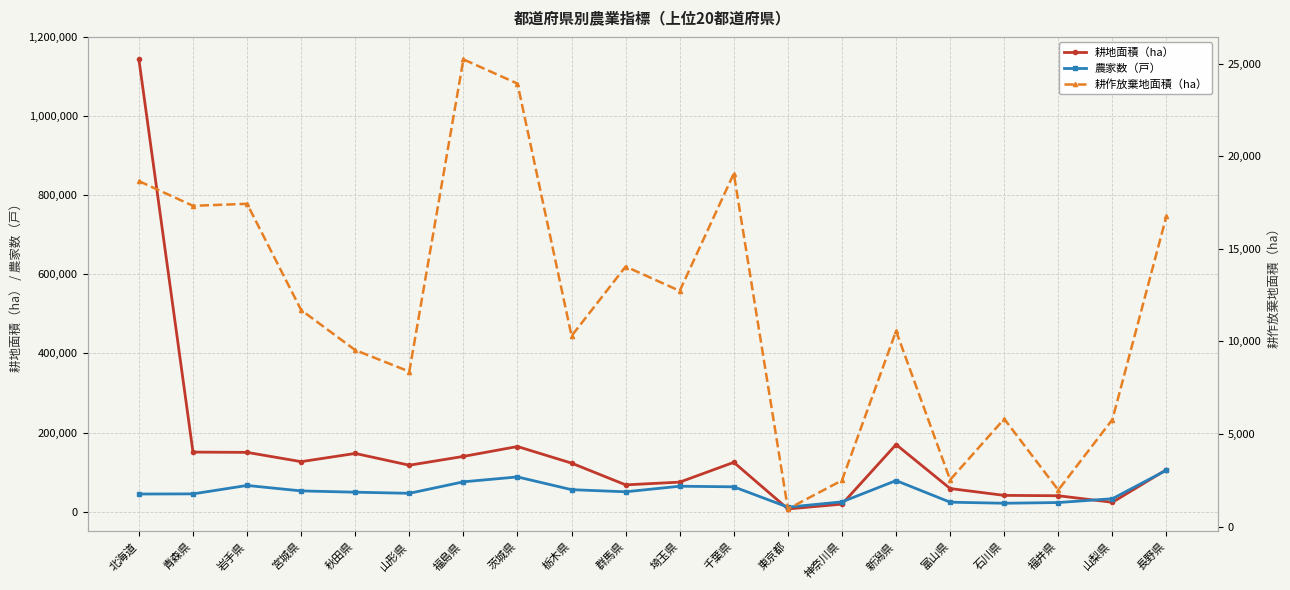

Reading right to left, list all the values displayed in this chart.

耕地面積（ha）: 長野県=106100	山梨県=23500	福井県=40100	石川県=41000	富山県=58300	新潟県=169600	神奈川県=18800	東京都=6720	千葉県=124600	埼玉県=74500	群馬県=67600	栃木県=122600	茨城県=164600	福島県=139600	山形県=117300	秋田県=147100	宮城県=126300	岩手県=149800	青森県=150500	北海道=1144000
農家数（戸）: 長野県=104759	山梨県=32543	福井県=22872	石川県=21087	富山県=23798	新潟県=78453	神奈川県=24552	東京都=11222	千葉県=62636	埼玉県=64178	群馬県=50084	栃木県=55446	茨城県=87678	福島県=75338	山形県=46224	秋田県=49048	宮城県=52350	岩手県=66099	青森県=44781	北海道=44433
耕作放棄地面積（ha）: 長野県=16776	山梨県=5781	福井県=1974	石川県=5817	富山県=2527	新潟県=10560	神奈川県=2497	東京都=956	千葉県=19062	埼玉県=12728	群馬県=14042	栃木県=10296	茨城県=23918	福島県=25226	山形県=8372	秋田県=9530	宮城県=11692	岩手県=17428	青森県=17320	北海道=18654